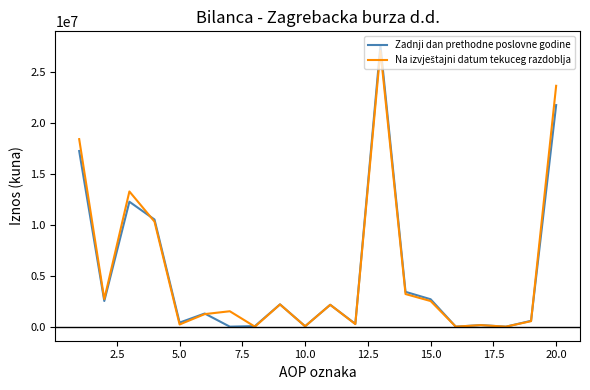

Which series has the largest range (max minus min)?

Zadnji dan prethodne poslovne godine